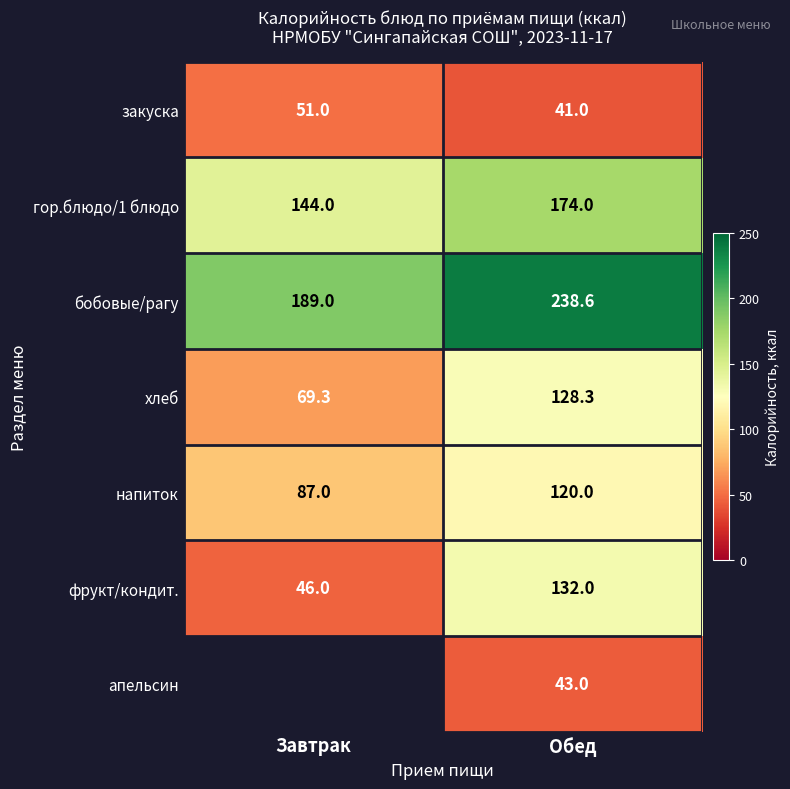

The закуска series shows 61.3 at Обед. True or false?

False